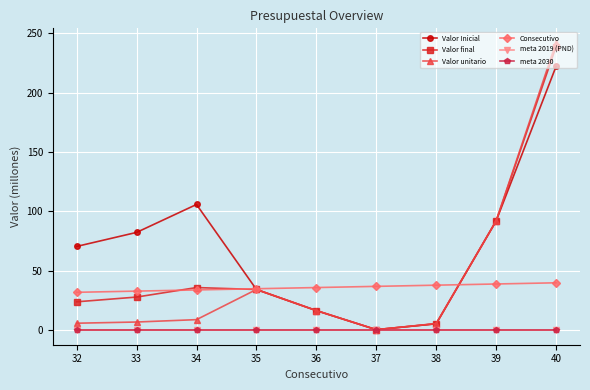

Which series has the largest total across all categories?

Valor Inicial